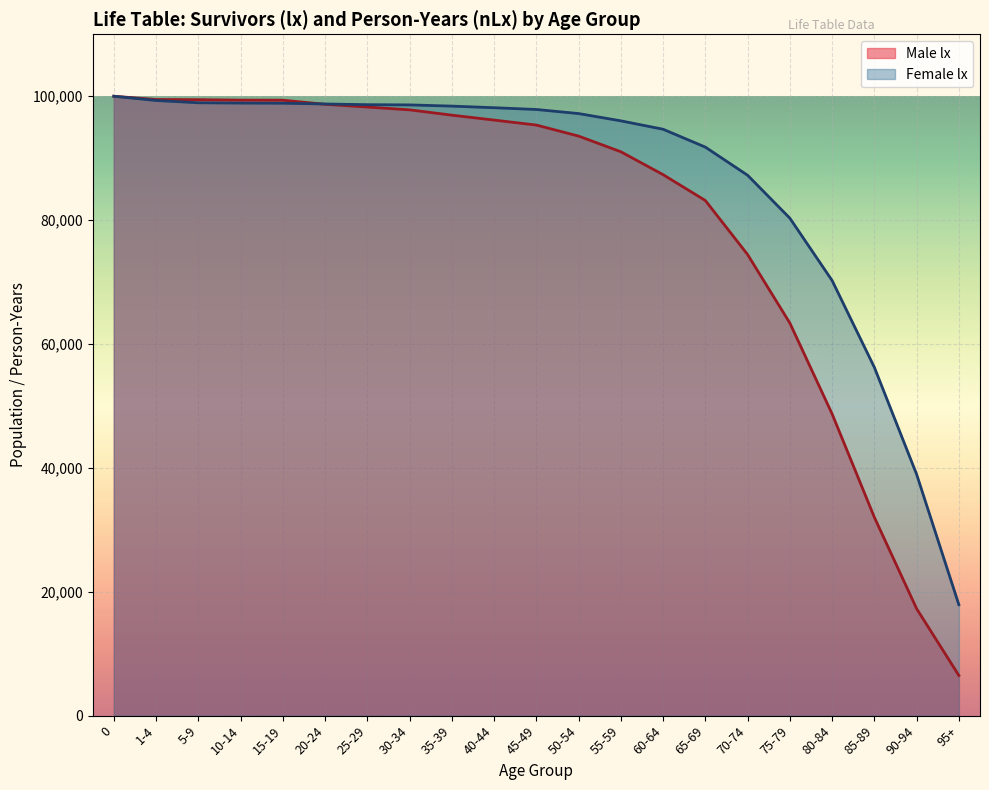

Which series changed the most between 0 and 5-9?

Female lx